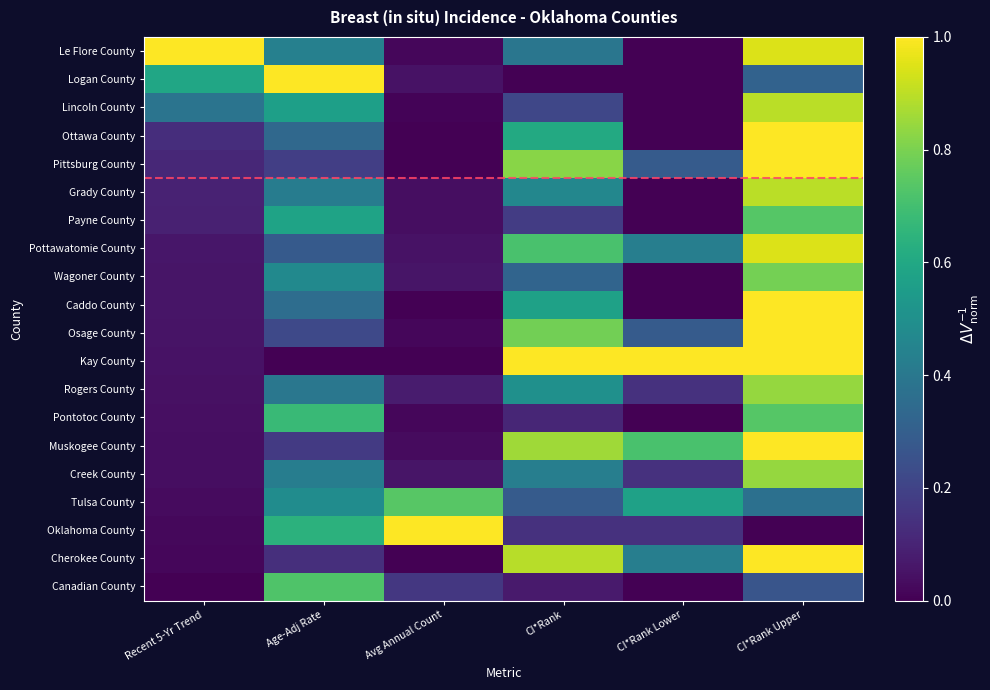

Which series has the largest total across all categories?

Kay County